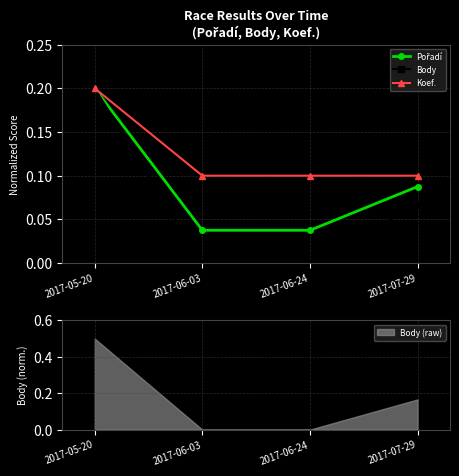

What is the difference between the maximum and minimum values in the Pořadí series?

0.2